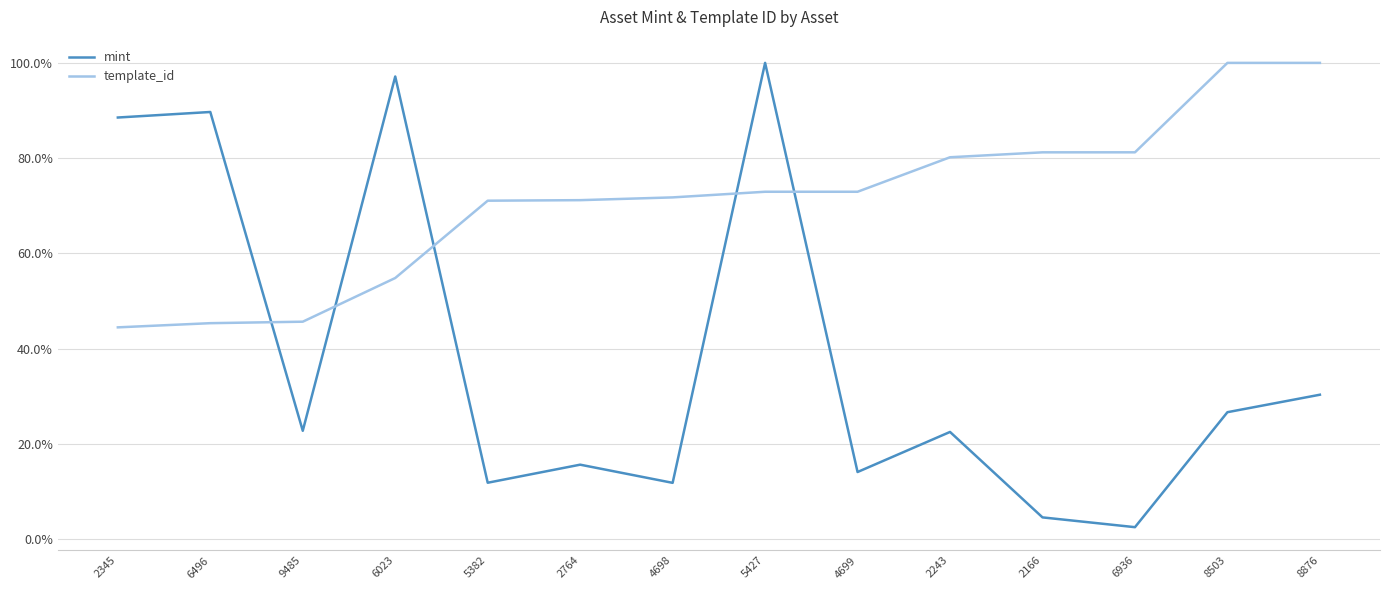

In mint, how many points are higher than both neighbors (excluding endpoints)?

5